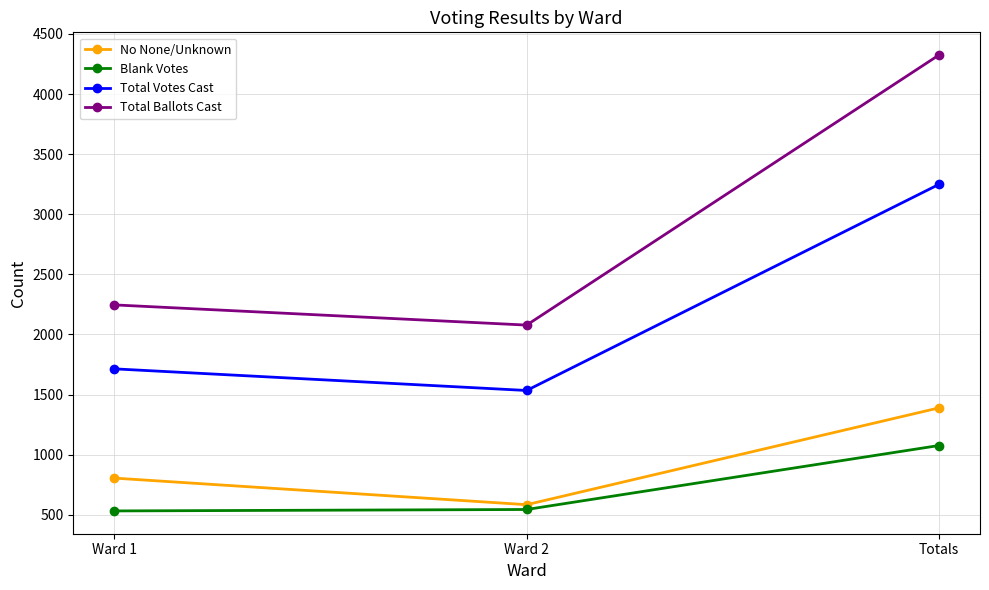

Is it true that No None/Unknown equals 584 at Ward 2?

True